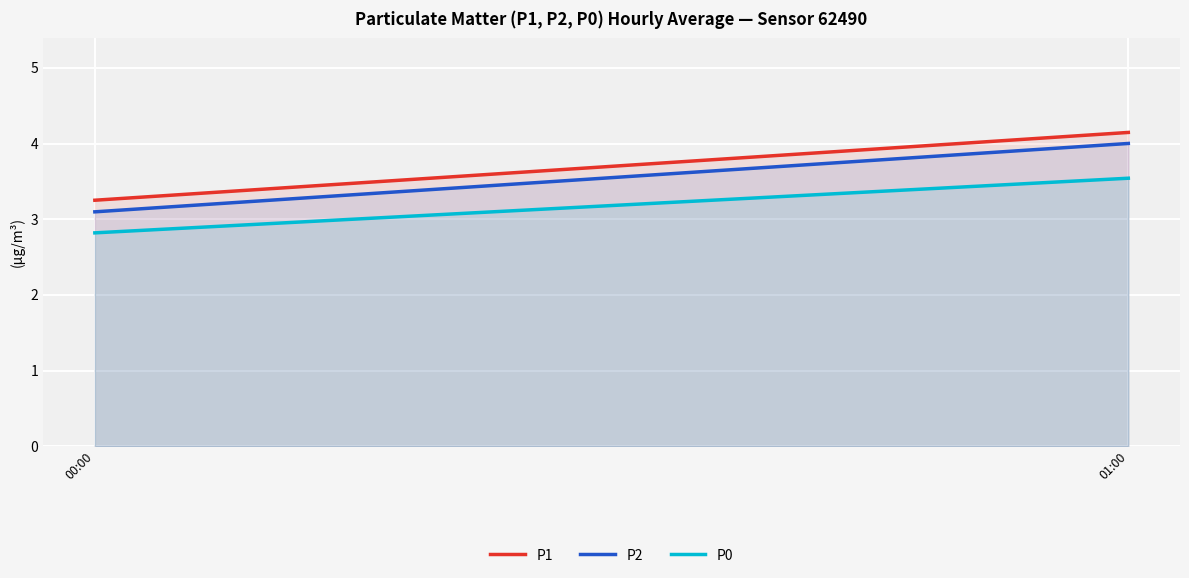

Which series has the largest total across all categories?

P1